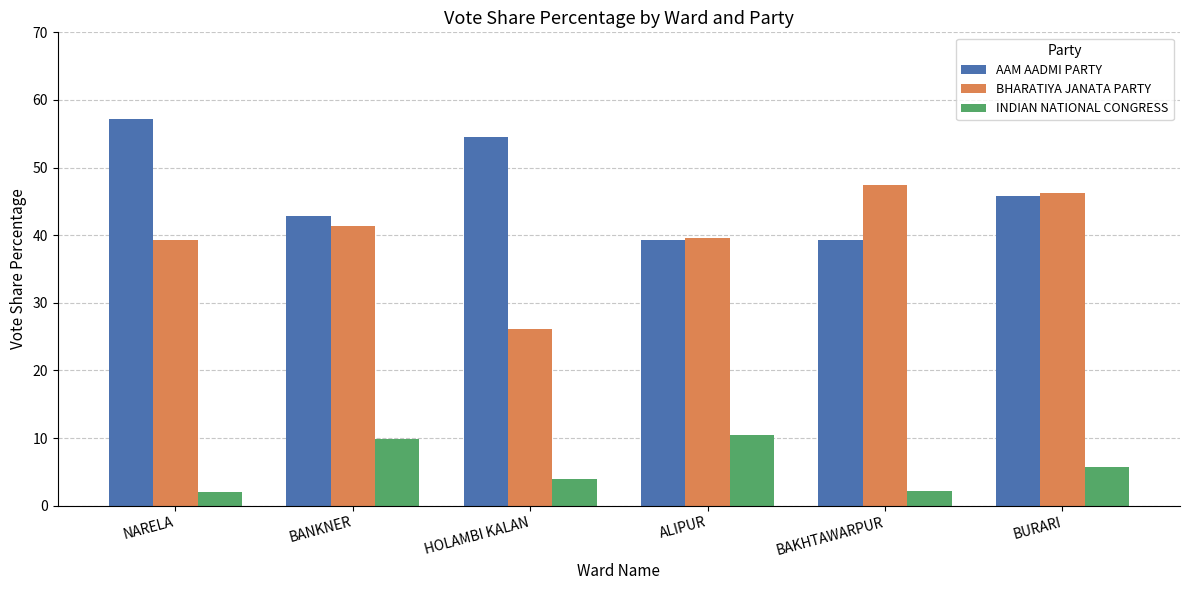

What is the value of the INDIAN NATIONAL CONGRESS bar at the 3rd from the left?

4.0